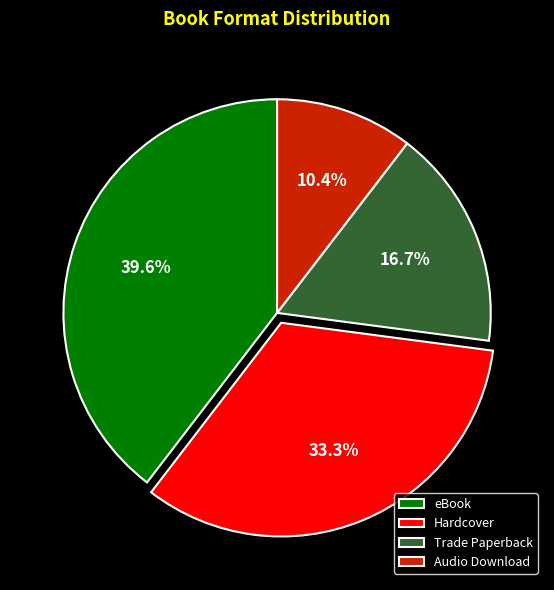

Do Trade Paperback and eBook together represent more than half of the pie?

Yes